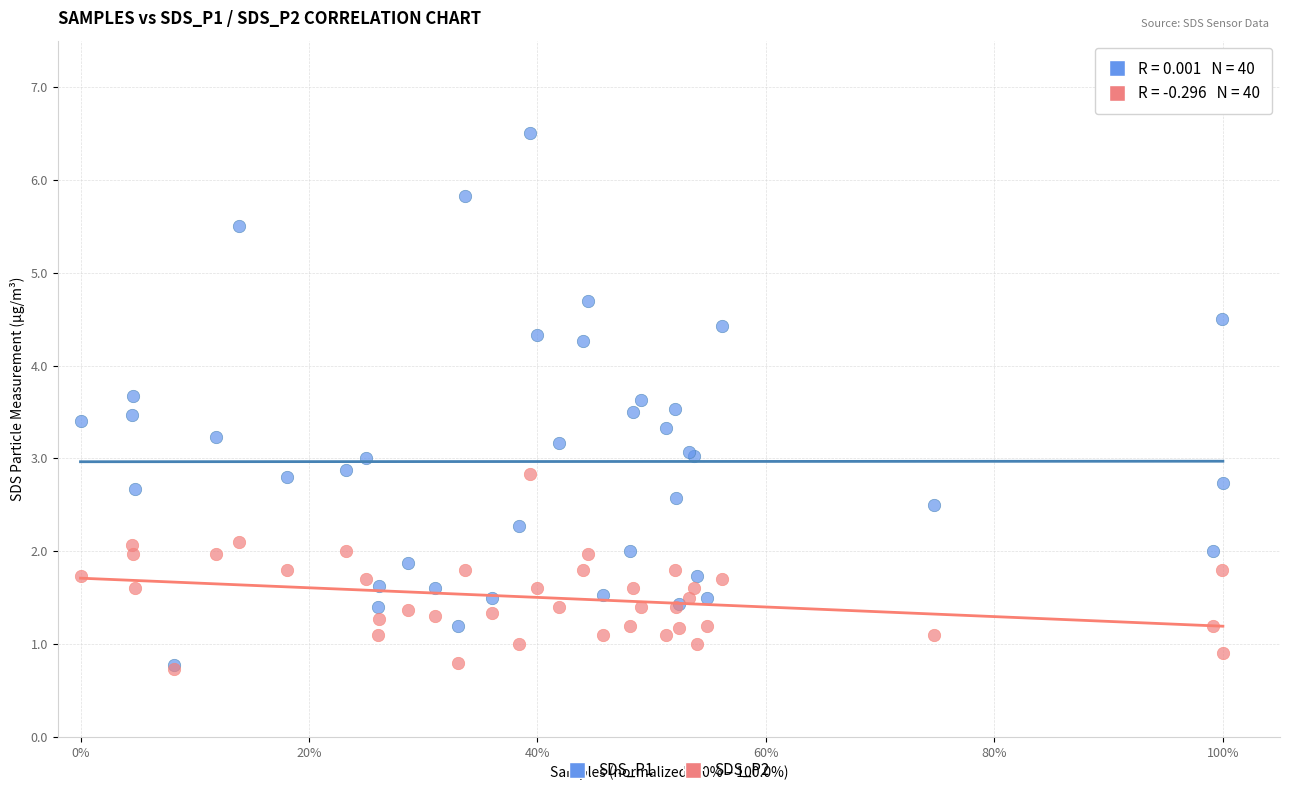

What are all the series names shown in the legend?

SDS_P1, SDS_P2